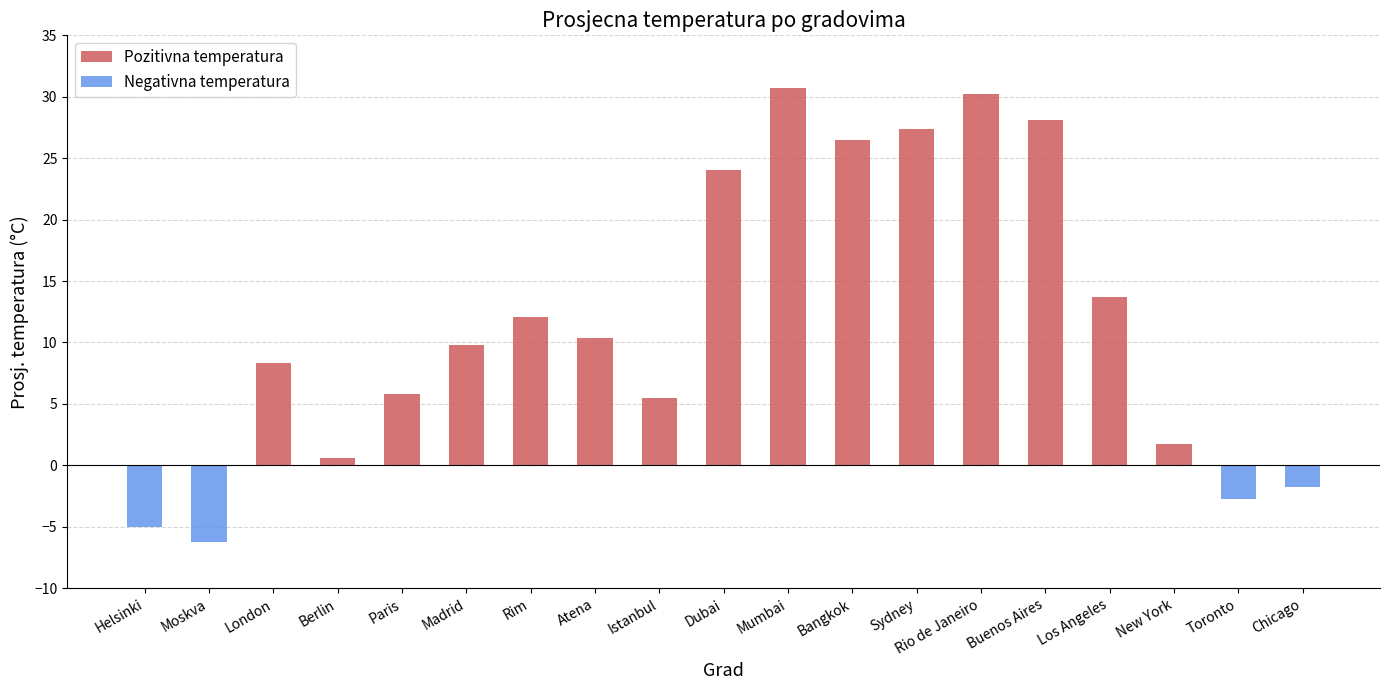

What is the difference between the Negativna temperatura values at Toronto and Berlin?

2.7